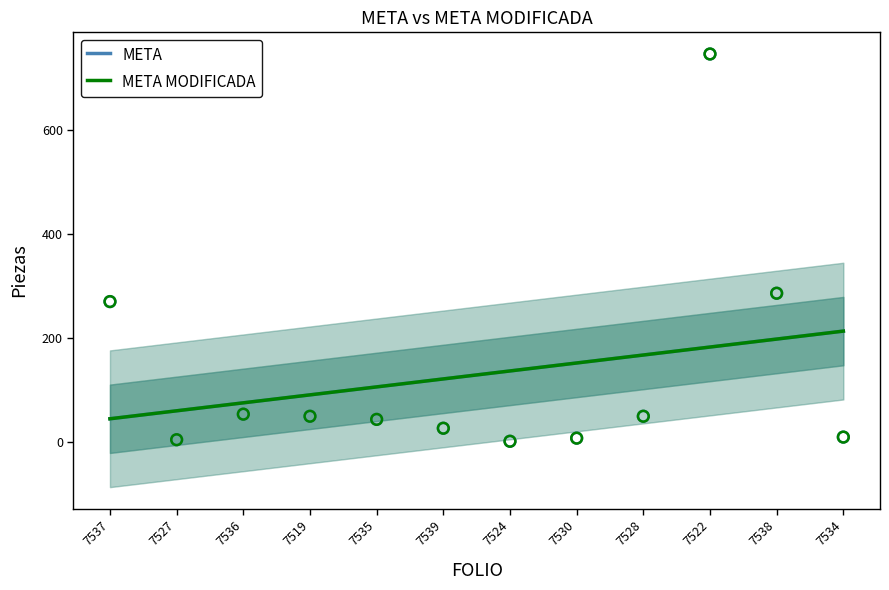

At which category is the sum across all series the highest?

7534